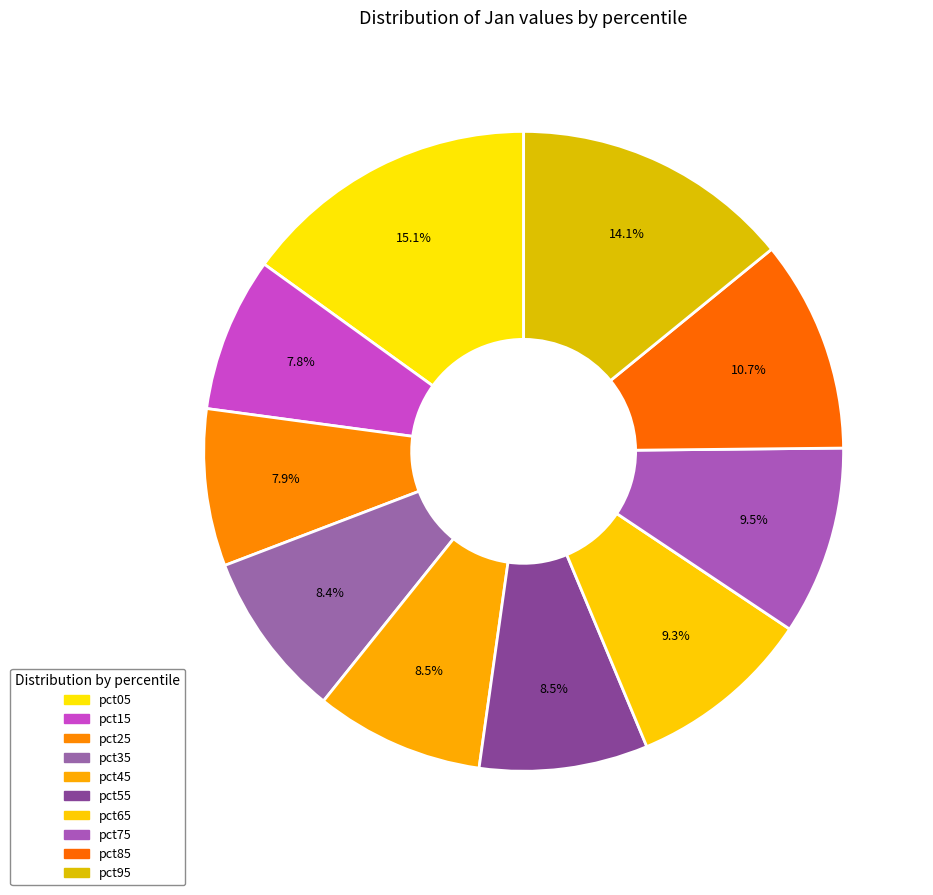

What percentage is NOT represented by pct45?

91.5%